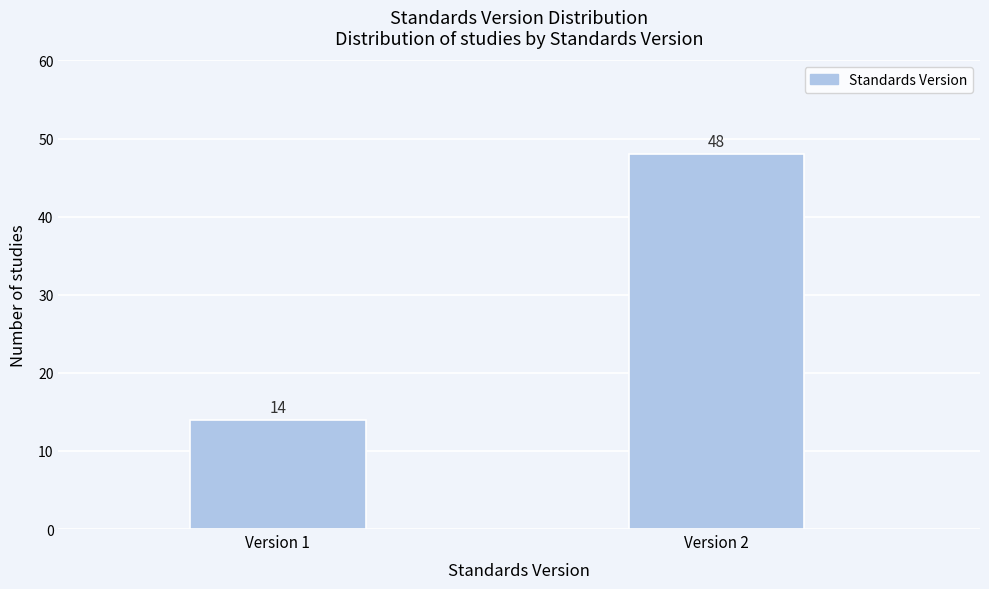

Reading left to right, list all the values displayed in this chart.

Version 1=14	Version 2=48